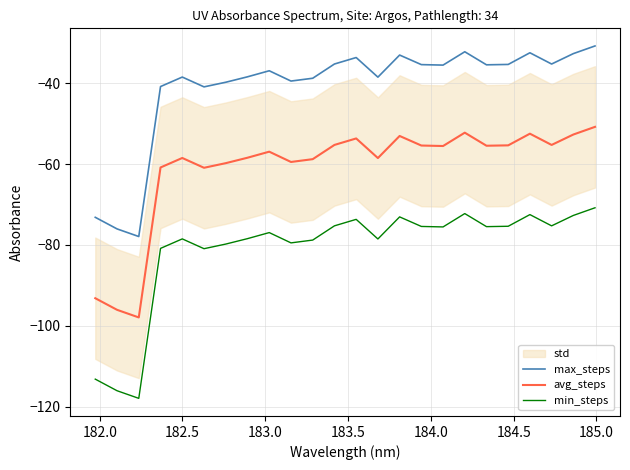

What is the lowest value of the min_steps series?

-117.9